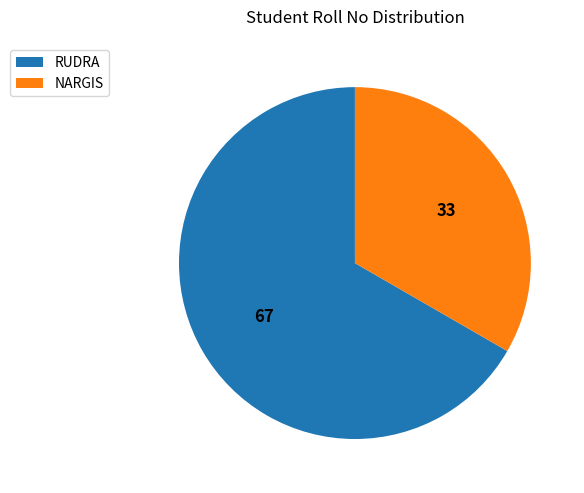

Is there any slice that represents more than half of the pie?

Yes